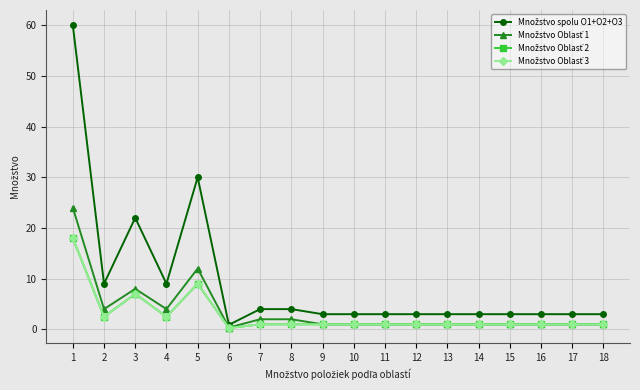

What is the value of the Množstvo spolu O1+O2+O3 point at the 9th from the left?

3.0